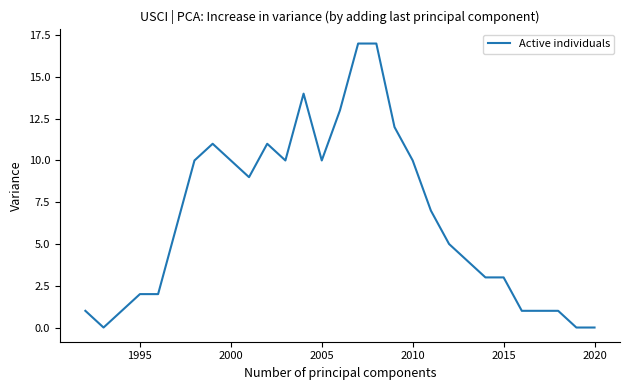

Is this an area chart (filled region under the line)?

No